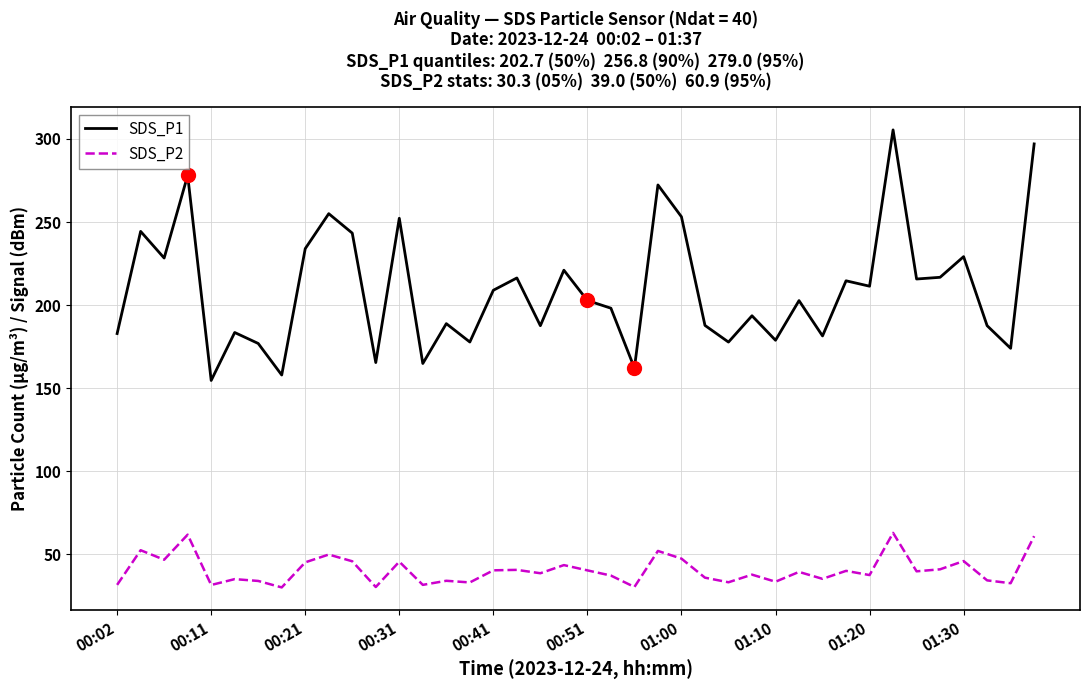

Which series has the widest spread of values?

SDS_P1